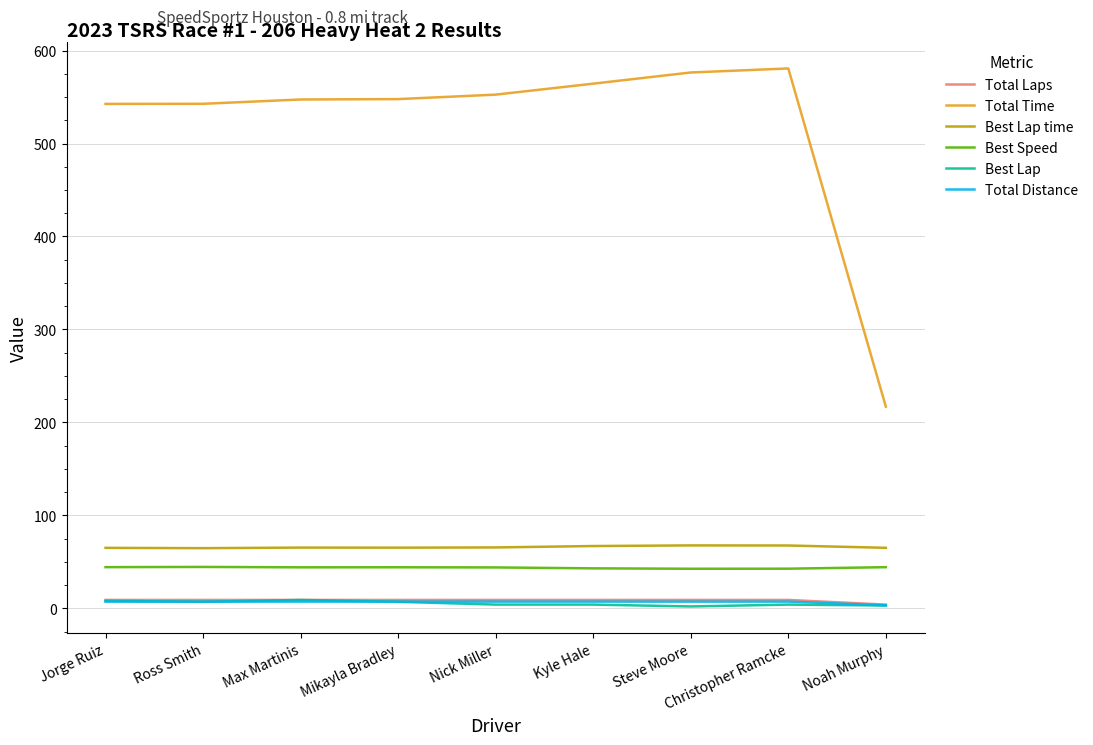

Which series has the largest range (max minus min)?

Total Time